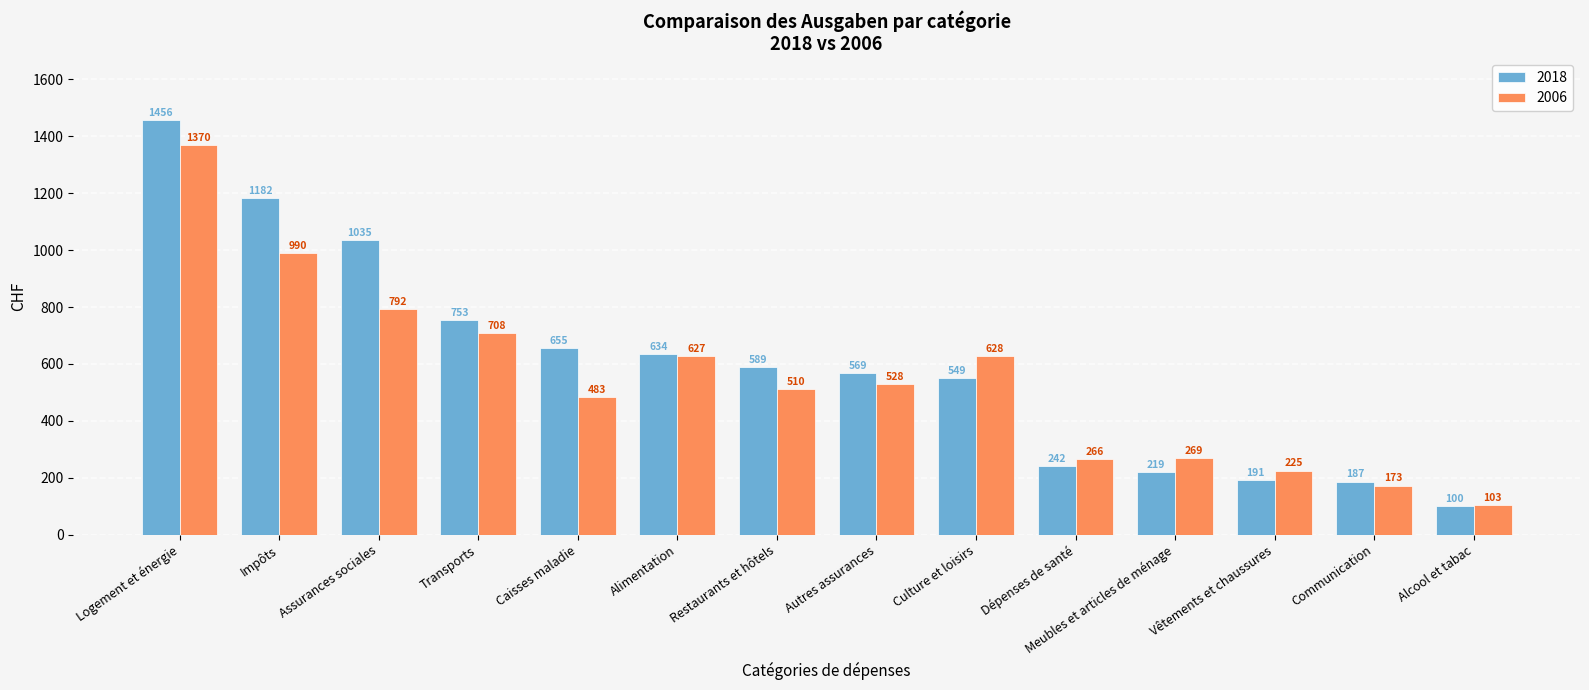

What is the value of the 2006 bar at the 4th from the left?

708.3